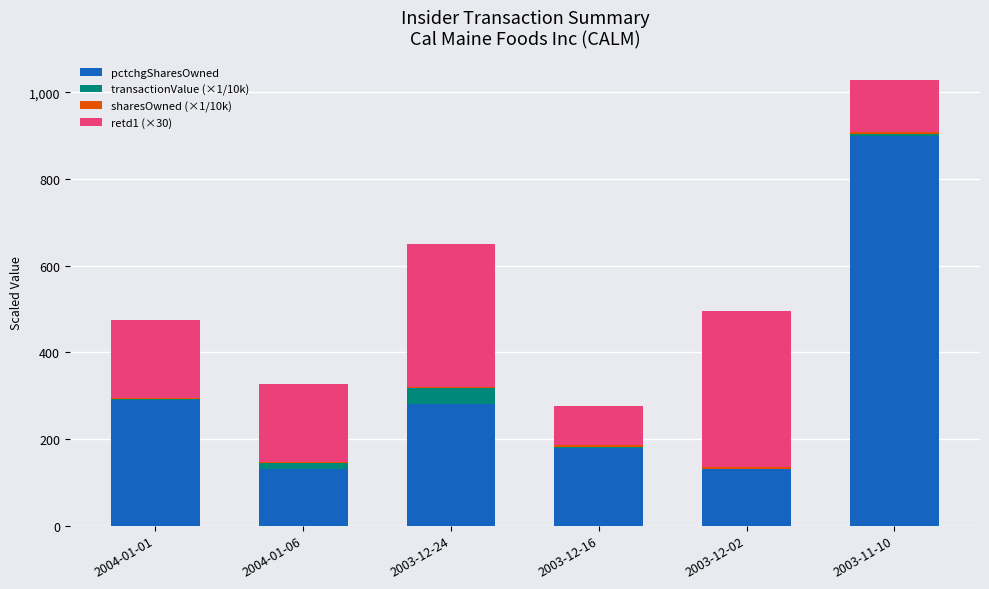

At which label does pctchgSharesOwned reach its peak?

2003-11-10